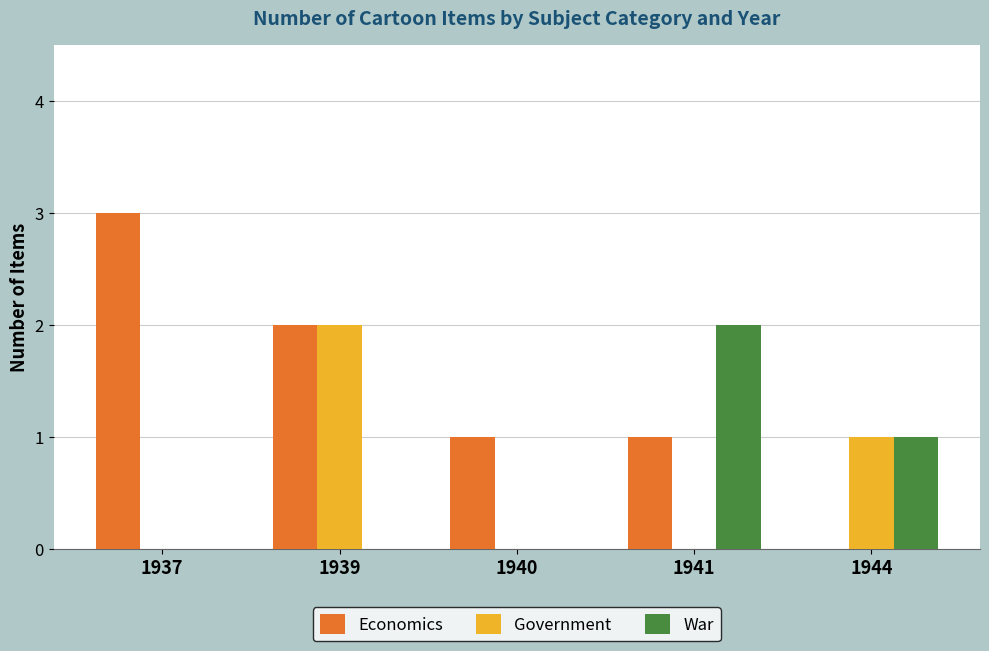

What is the sum of all Government values?

3